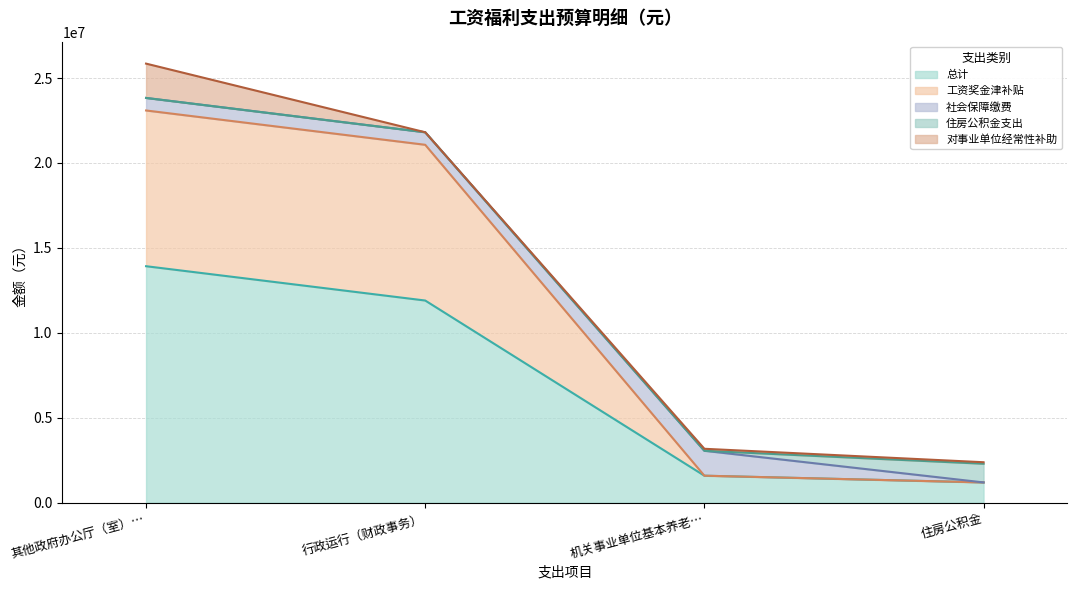

Does the chart display data point markers on the line(s)?

No